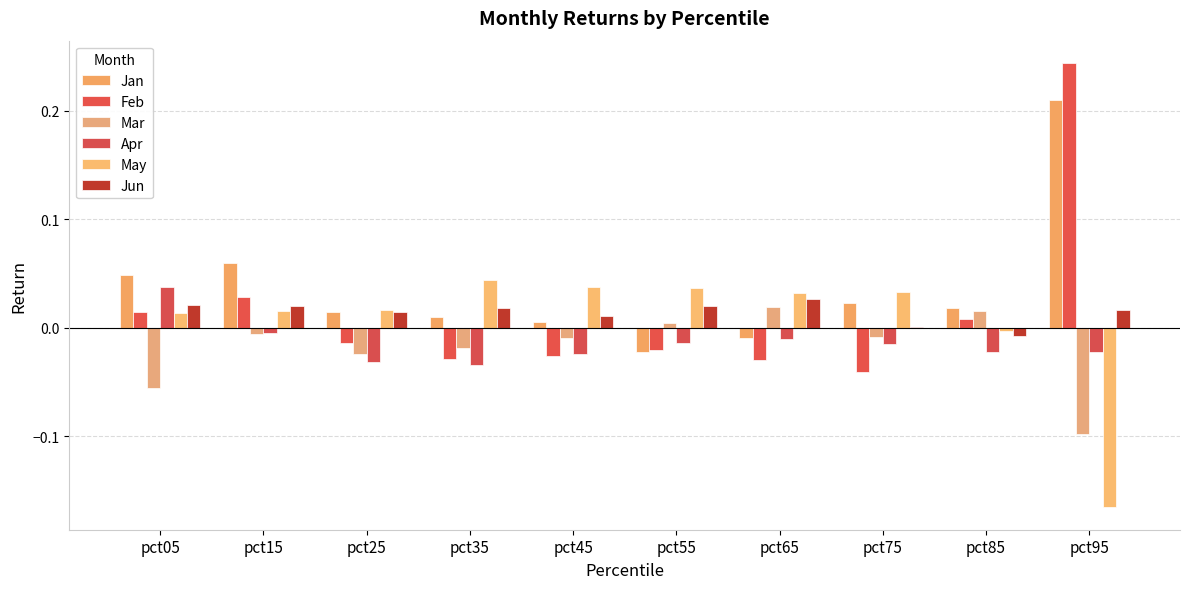

What is the greatest value displayed?

0.2